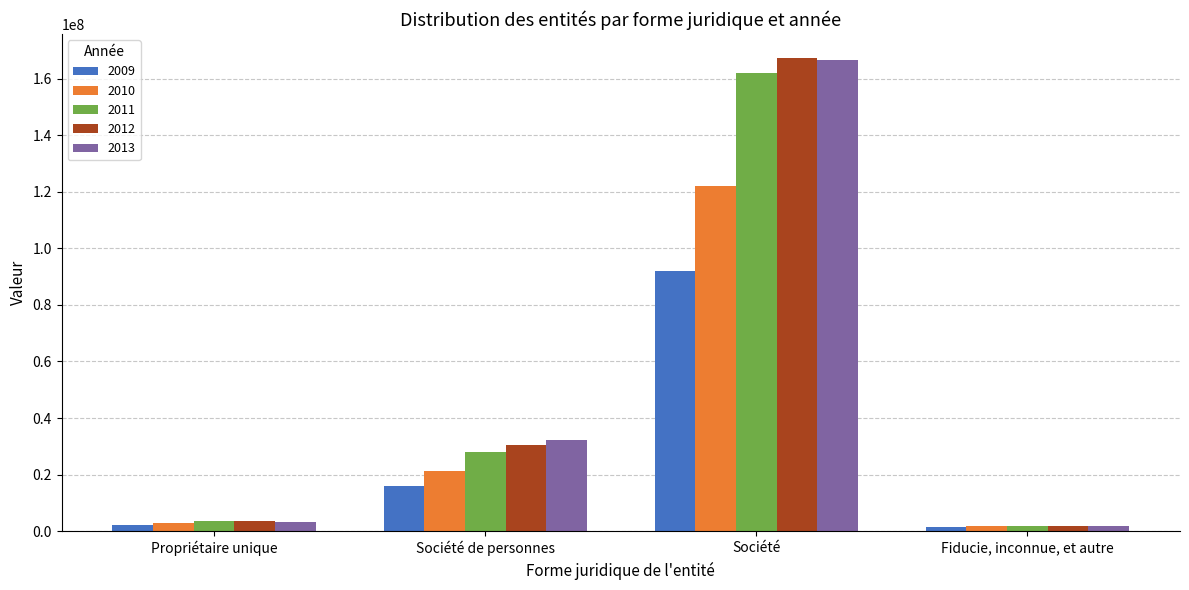

At which label is 2013 closest to 84062637?

Société de personnes